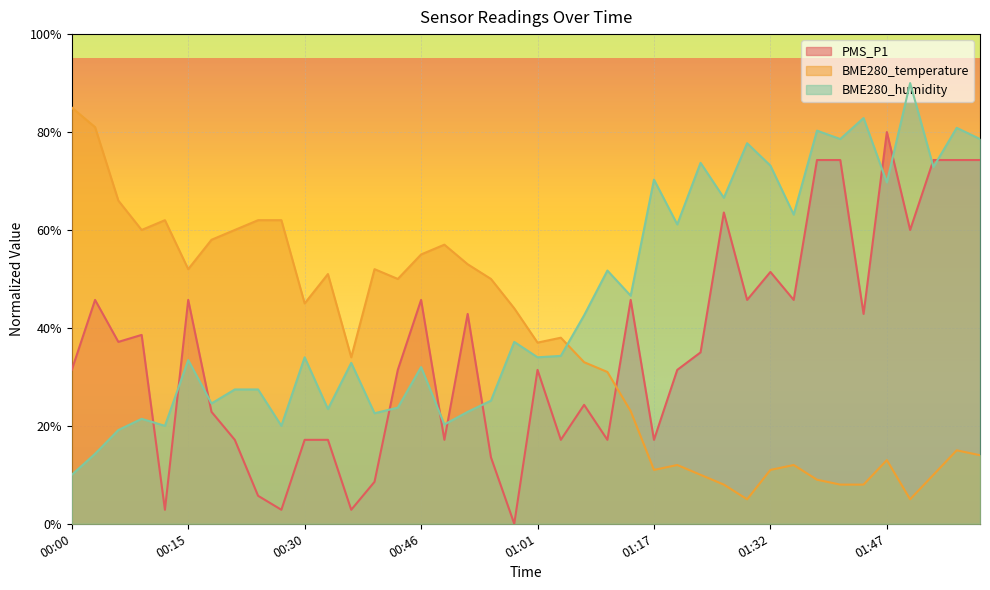

What is the label of the 28th point from the left?

01:23